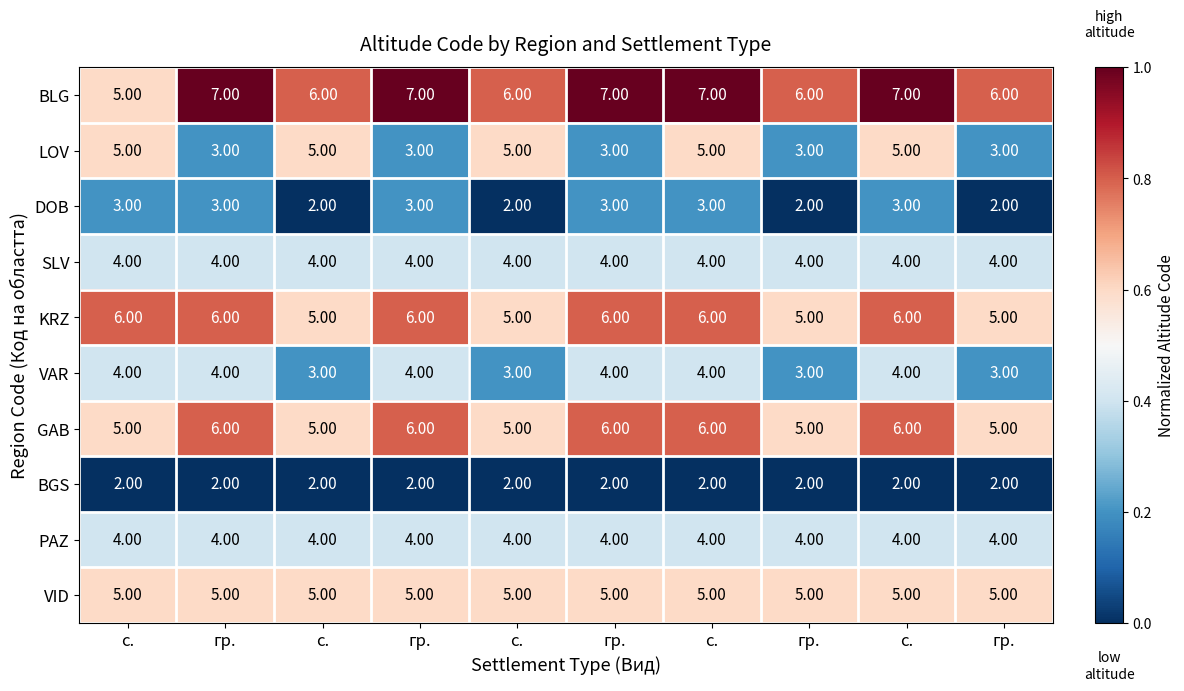

How many data points does each series have?

10